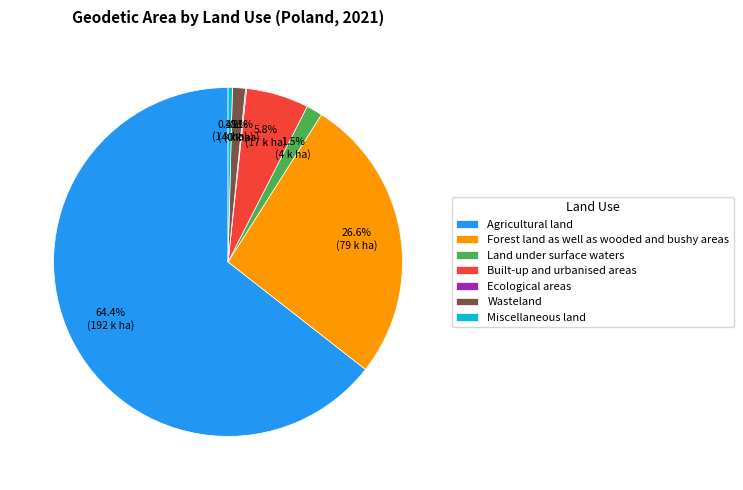

What portion of the pie excludes Land under surface waters?

98.5%